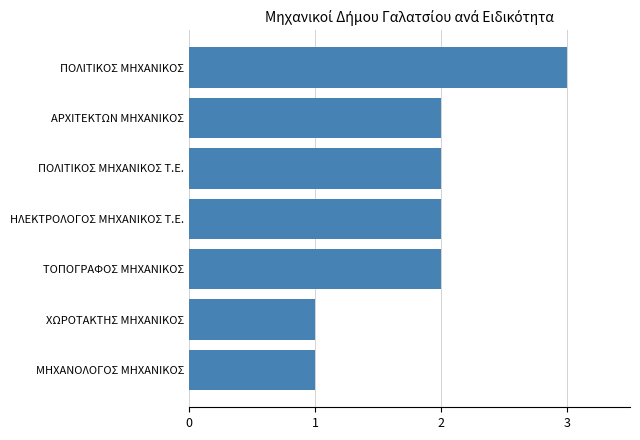

How many values are below 2?

2